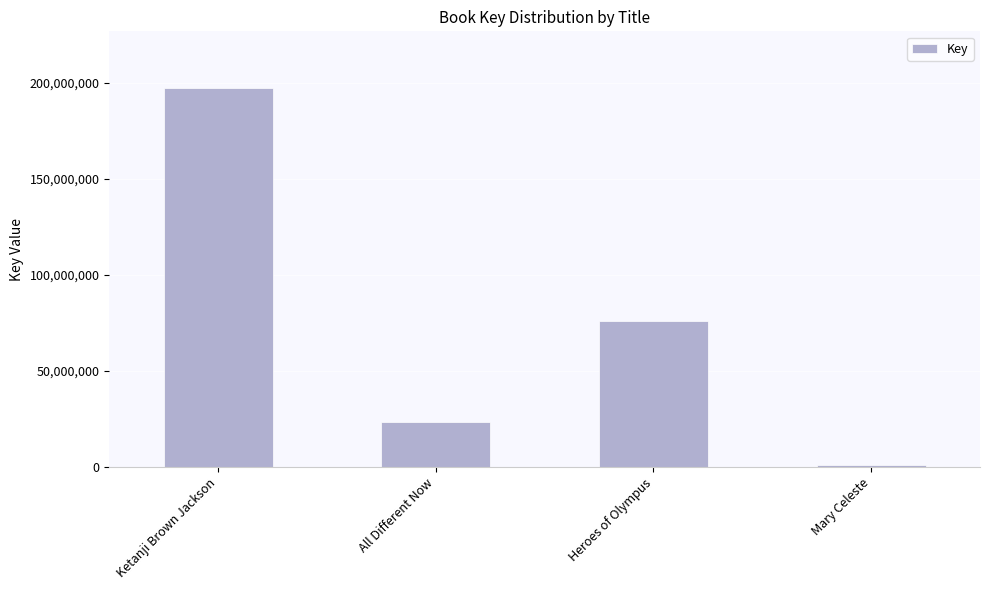

At which label does the data first exceed 75779623?

Ketanji Brown Jackson